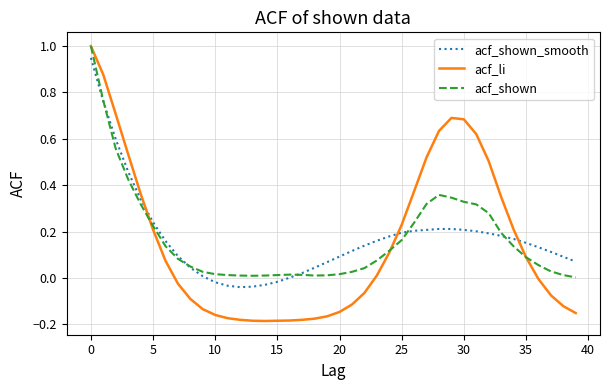

What is the greatest value displayed?

1.0